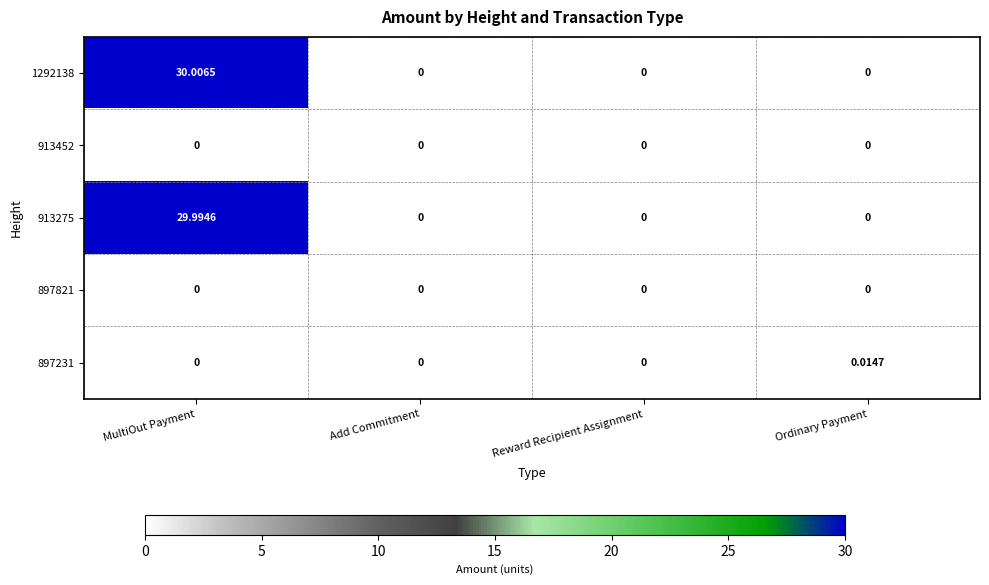

Which label corresponds to the largest value in the chart?

MultiOut Payment